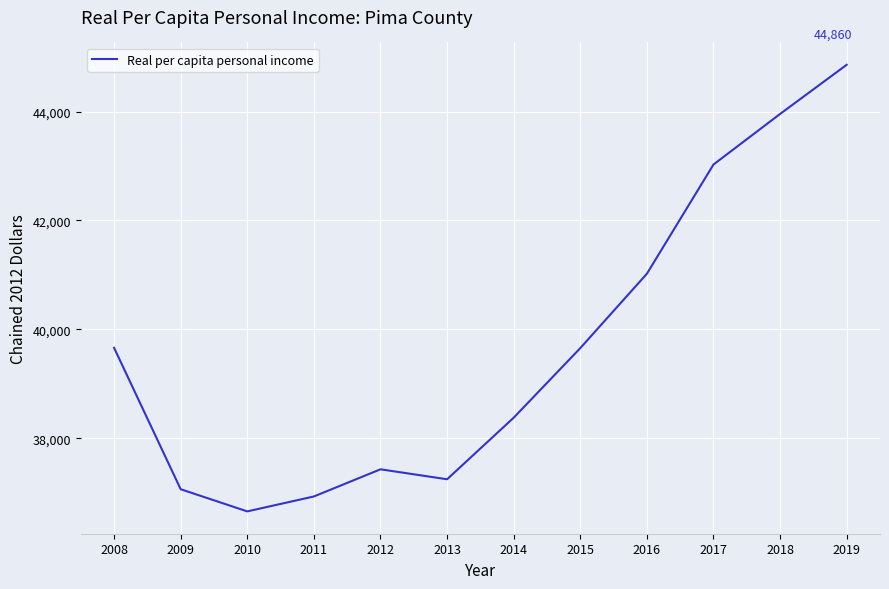

How many lines are shown in the chart?

1